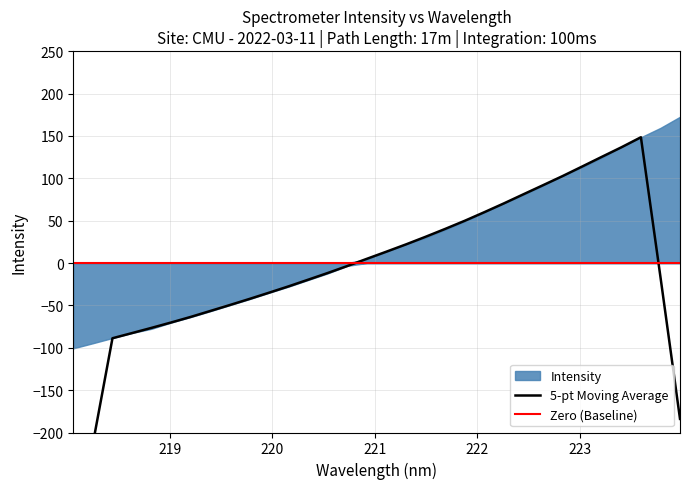

Which category has the lowest value across all series?

218.0596